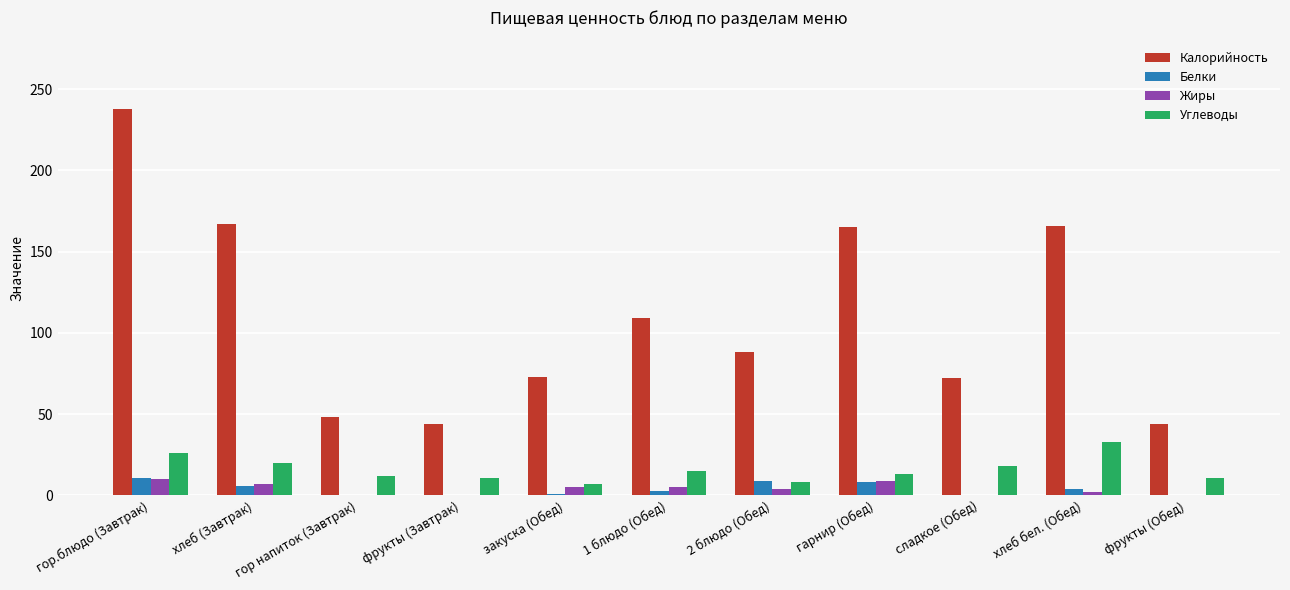

How many data points does each series have?

11